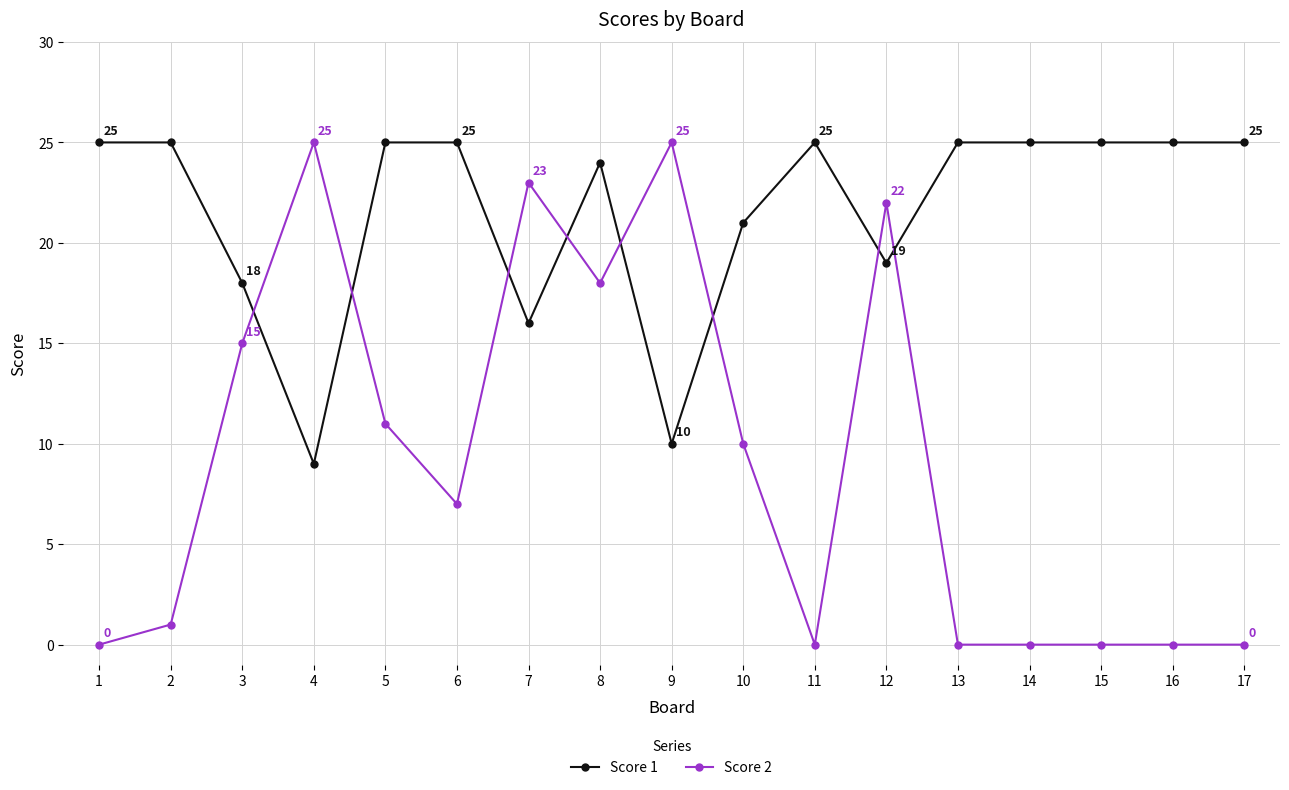

What is the value of the Score 1 point at the 16th from the left?

25